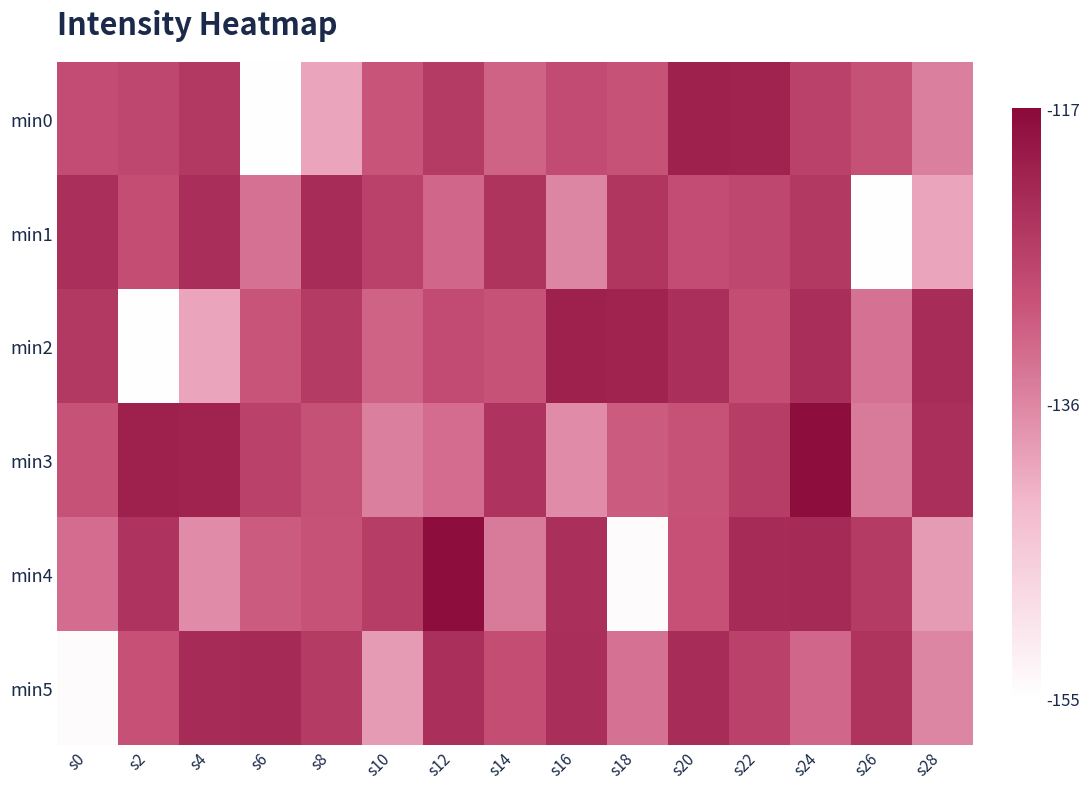

Which category has the lowest value across all series?

s6